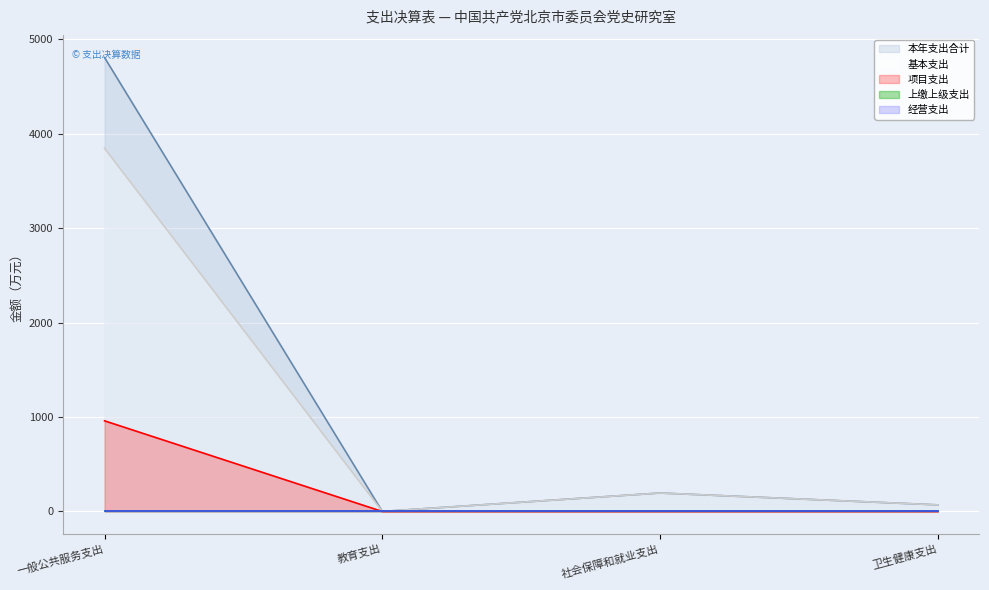

How many data points in 基本支出 are above 195?

2